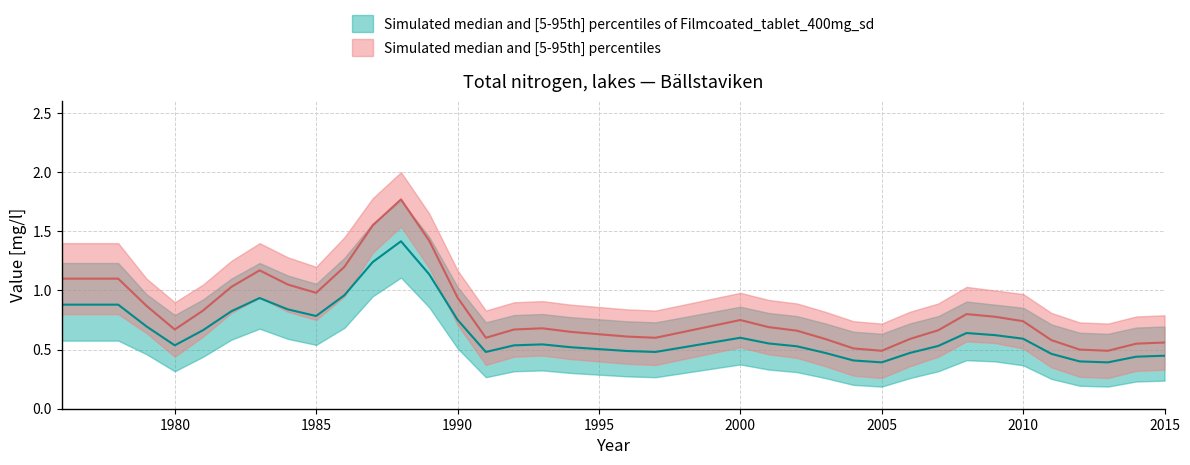

What is the minimum value for upper_band?

0.5